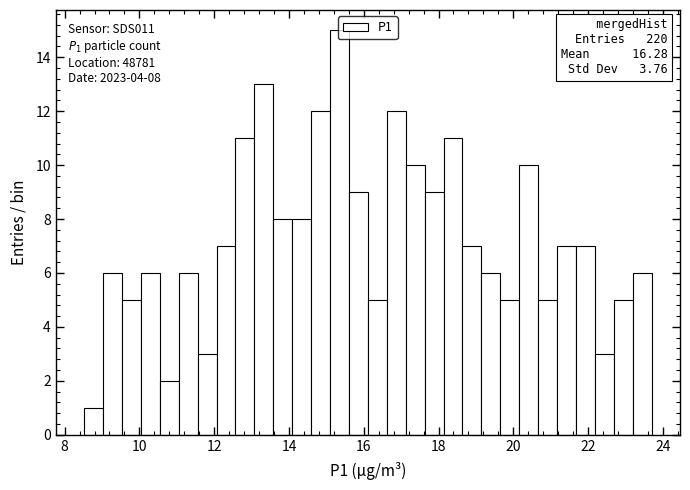

Around what value on the x-axis is the tallest bar? Give the approximate position of its centre, as read against the axis.

15.4